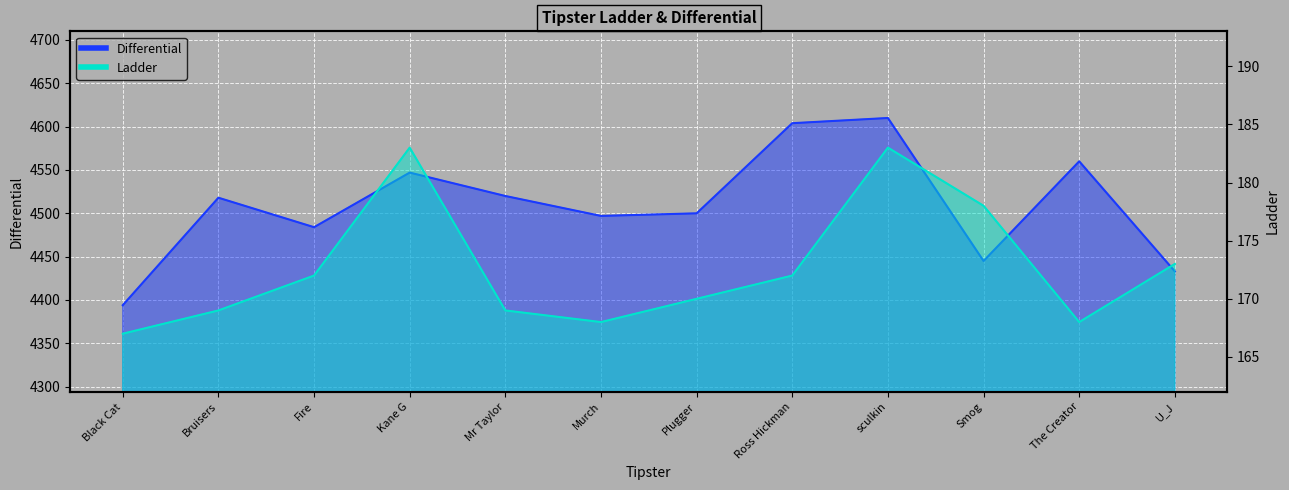

Which series has the largest range (max minus min)?

Differential